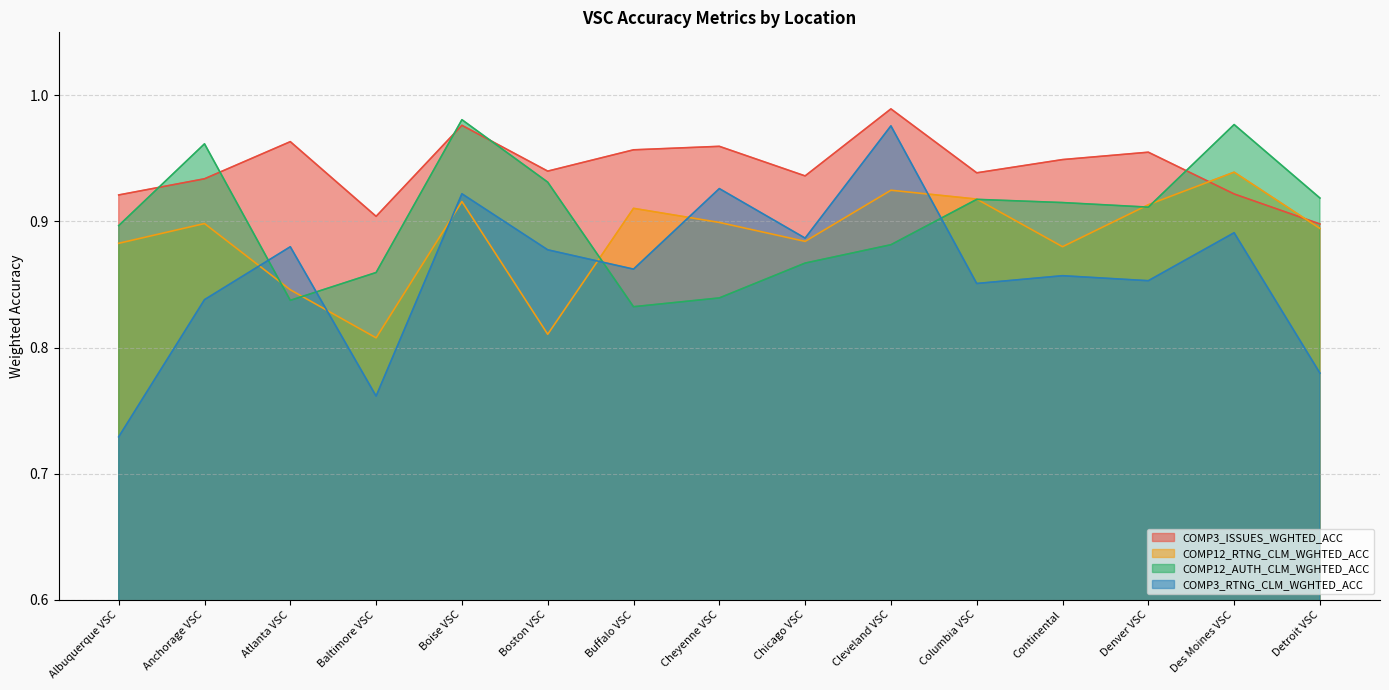

Which category has the highest value in the COMP3_ISSUES_WGHTED_ACC series?

Cleveland VSC